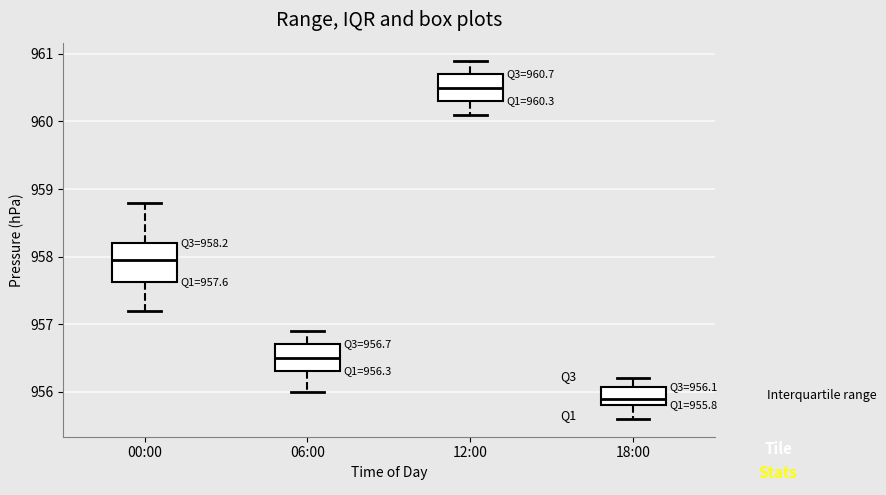

Which box's median line is the lowest?

18:00